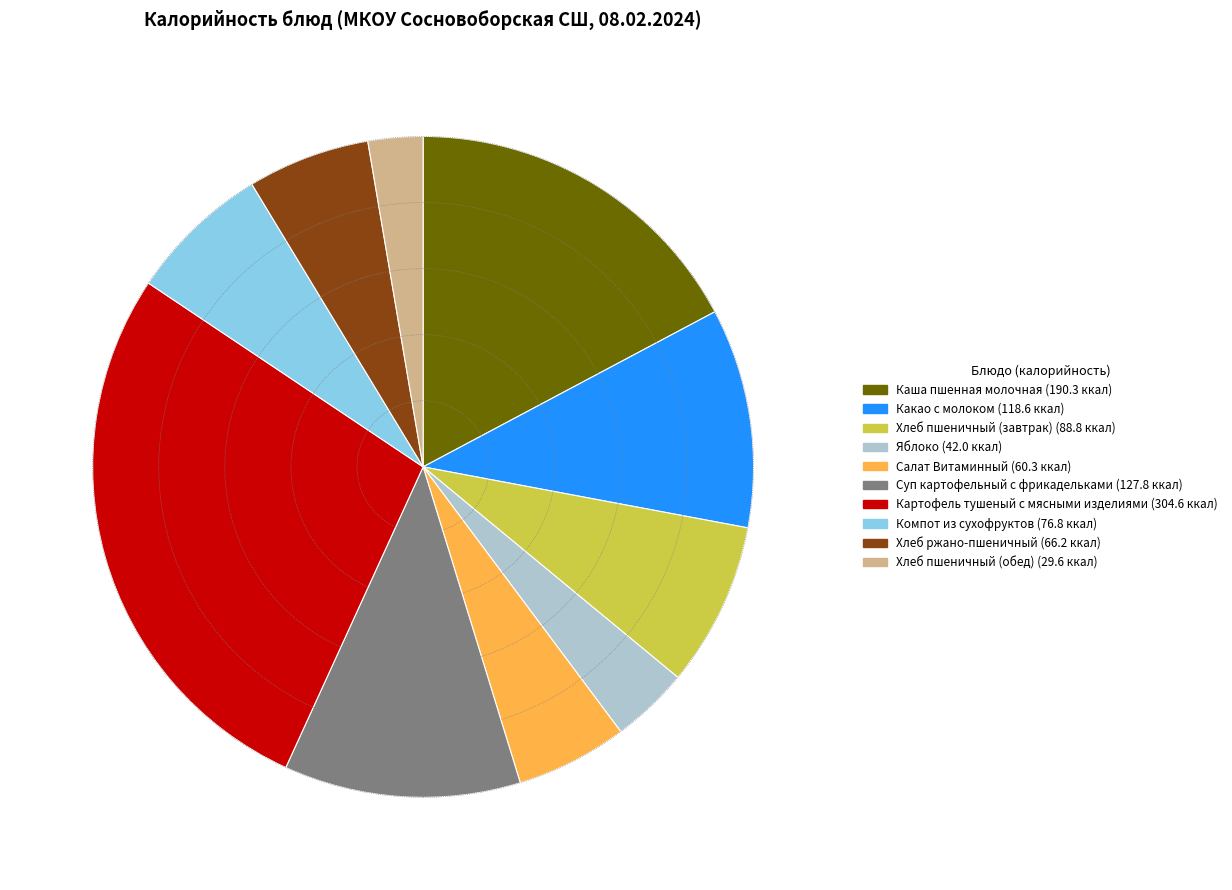

Does Салат Витаминный represent more than half of the total?

No